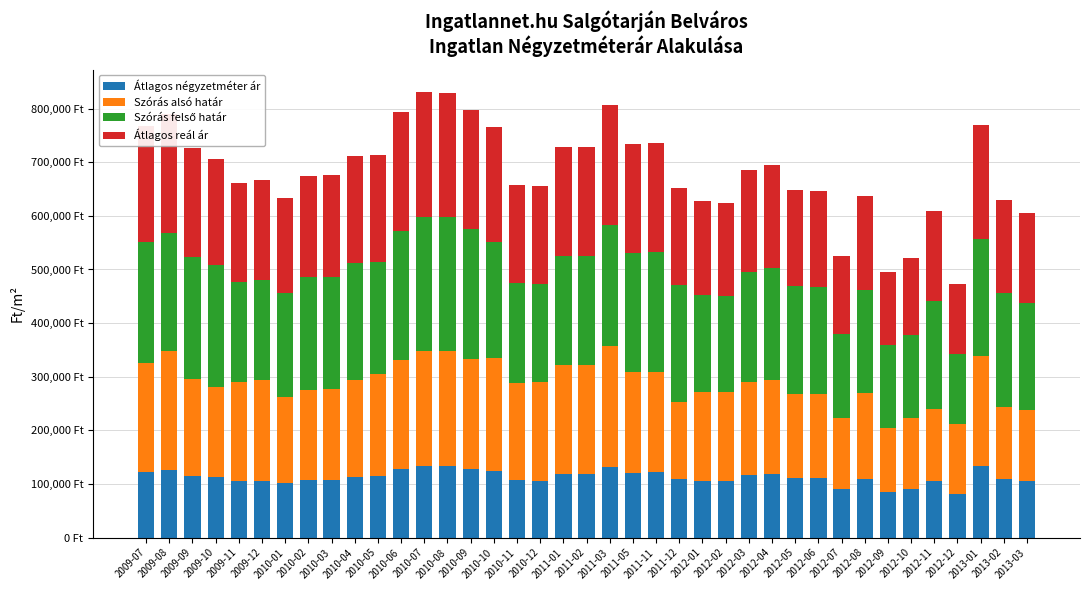

Does the chart contain stacked bars?

Yes